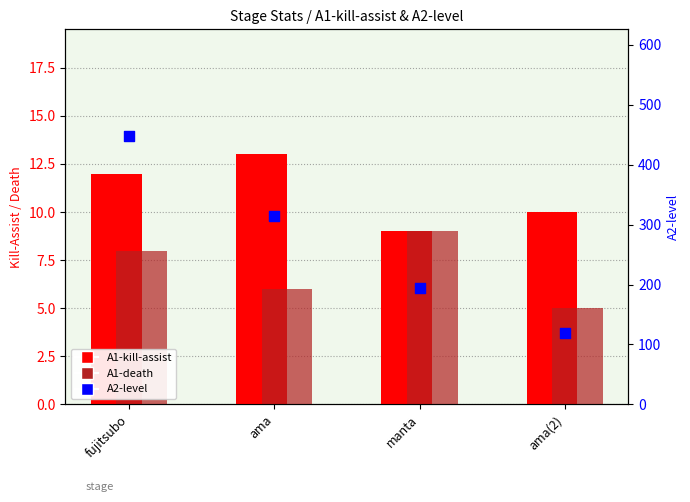

Which series has the largest Y range (max minus min)?

A2-level